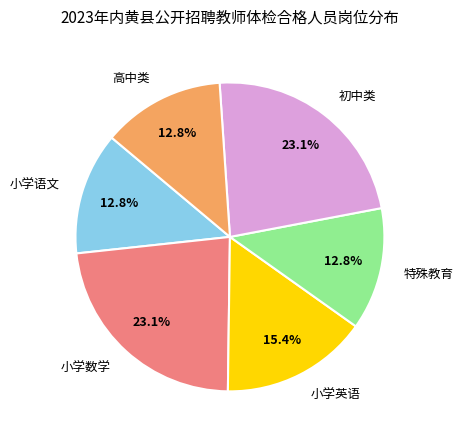

Between 小学语文 and 小学英语, which is larger?

小学英语